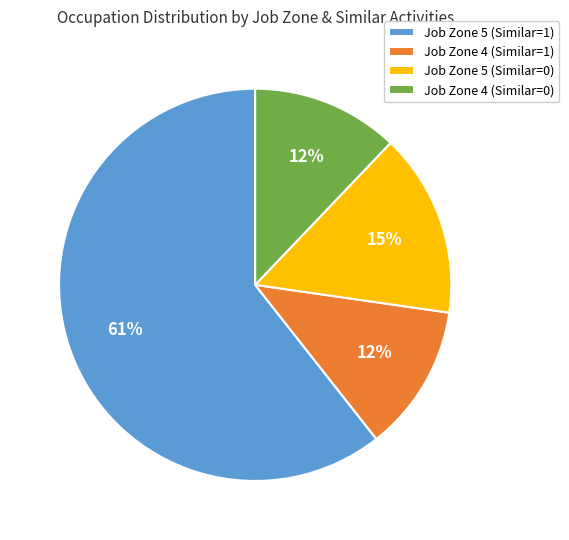

Is it true that Job Zone 5 (Similar=0) is 15% of the pie?

True